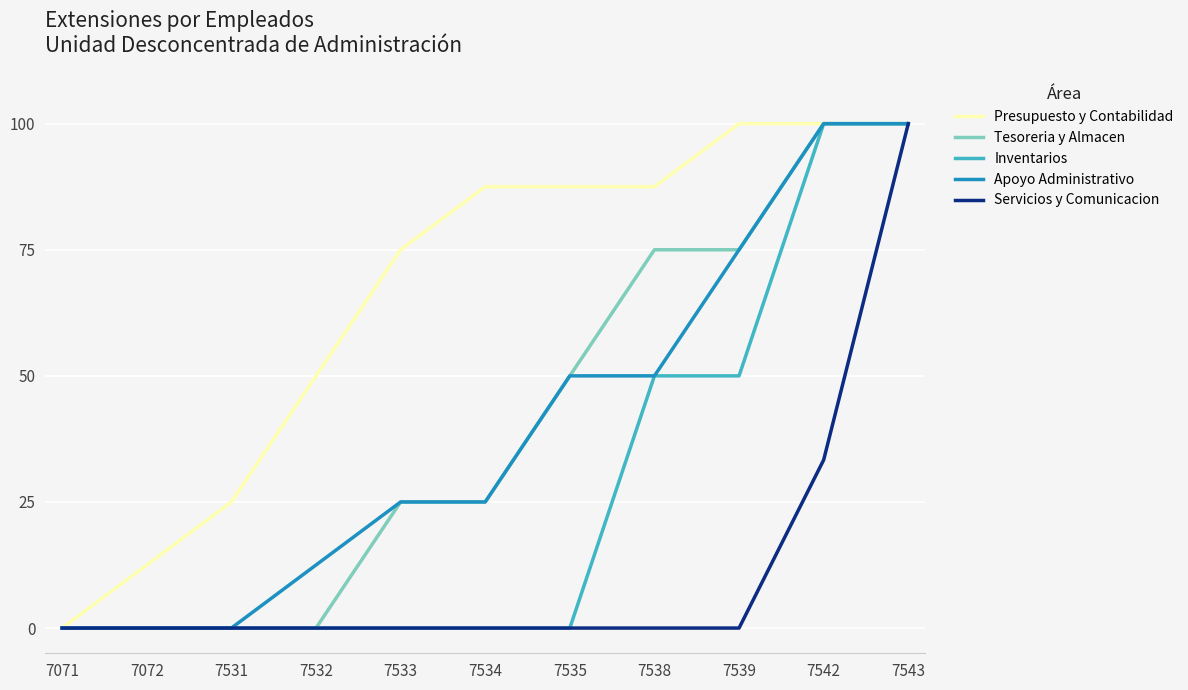

Reading left to right, list all the values displayed in this chart.

Presupuesto y Contabilidad: 0.0	12.5	25.0	50.0	75.0	87.5	87.5	87.5	100.0	100.0	100.0
Tesoreria y Almacen: 0.0	0.0	0.0	0.0	25.0	25.0	50.0	75.0	75.0	100.0	100.0
Inventarios: 0.0	0.0	0.0	0.0	0.0	0.0	0.0	50.0	50.0	100.0	100.0
Apoyo Administrativo: 0.0	0.0	0.0	12.5	25.0	25.0	50.0	50.0	75.0	100.0	100.0
Servicios y Comunicacion: 0.0	0.0	0.0	0.0	0.0	0.0	0.0	0.0	0.0	33.3	100.0